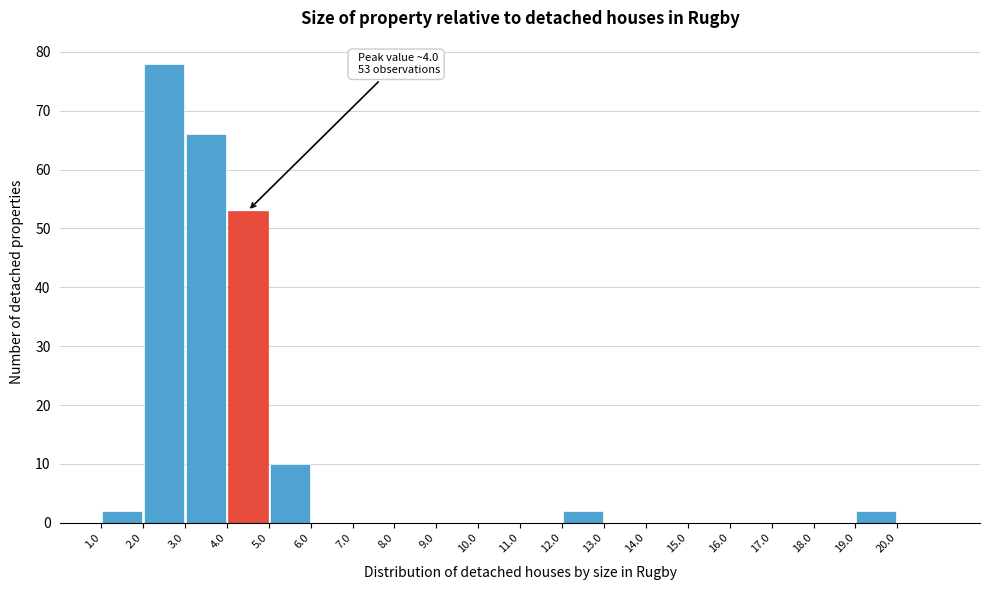

Over which range of the x-axis is the bar tallest?

2 to 3